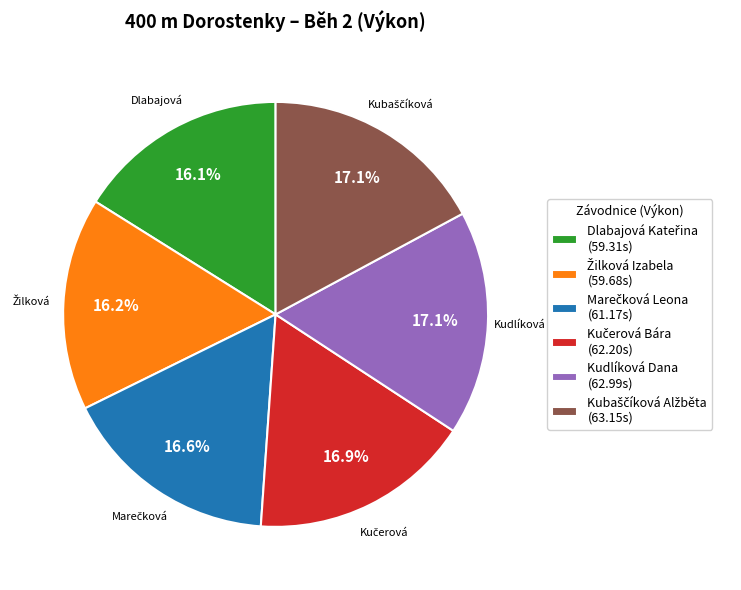

Count the number of slices in the pie.

6